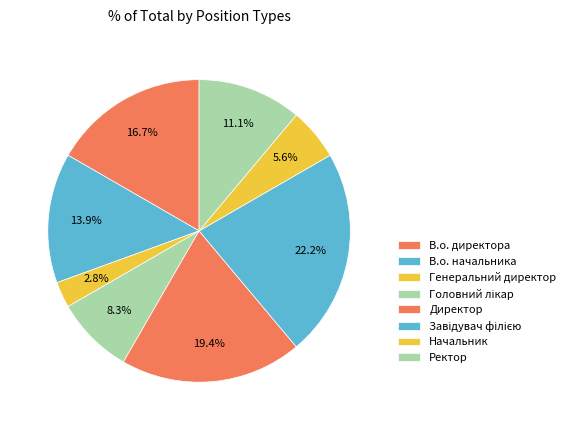

Does any single category account for the majority?

No